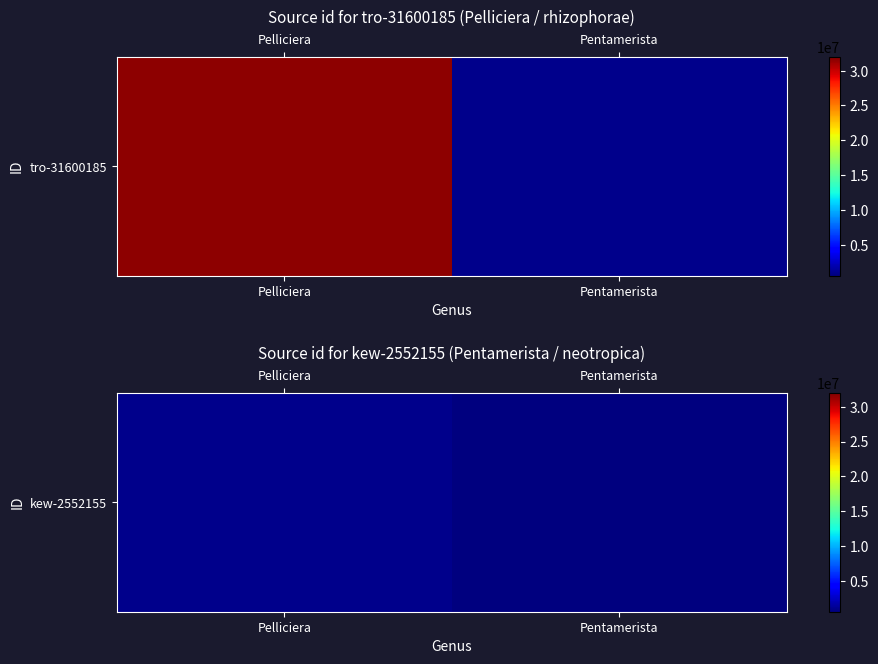

List the labels in order of value, largest first.

Pelliciera, Pentamerista